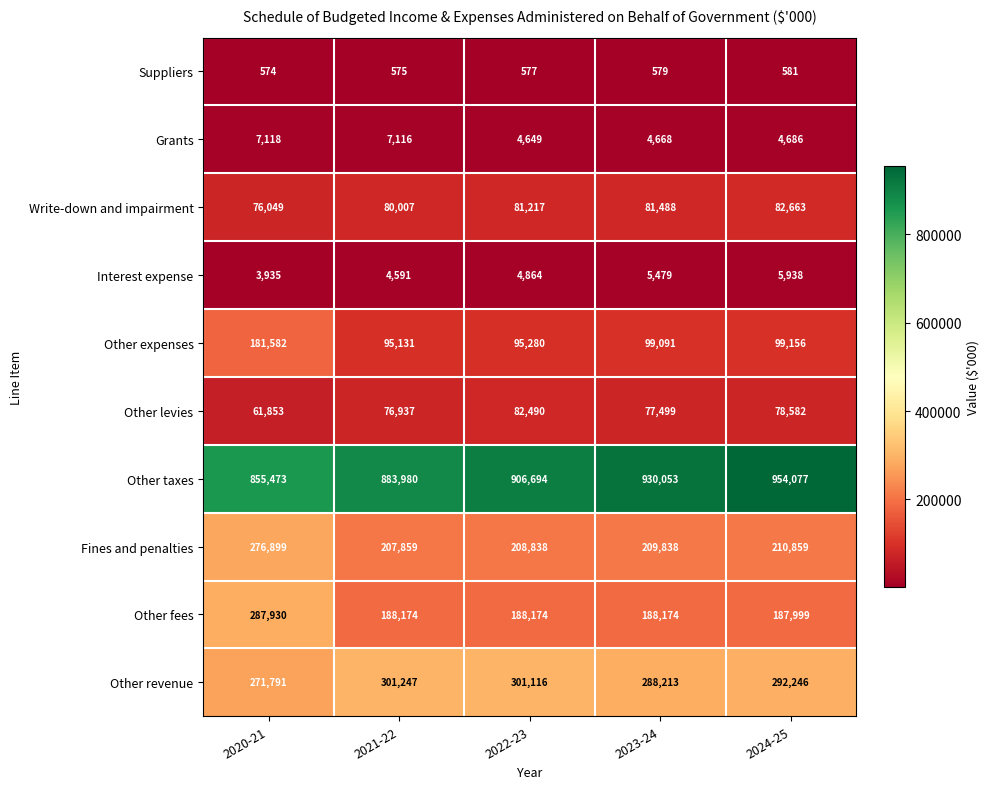

Which series has the largest total across all categories?

Other taxes